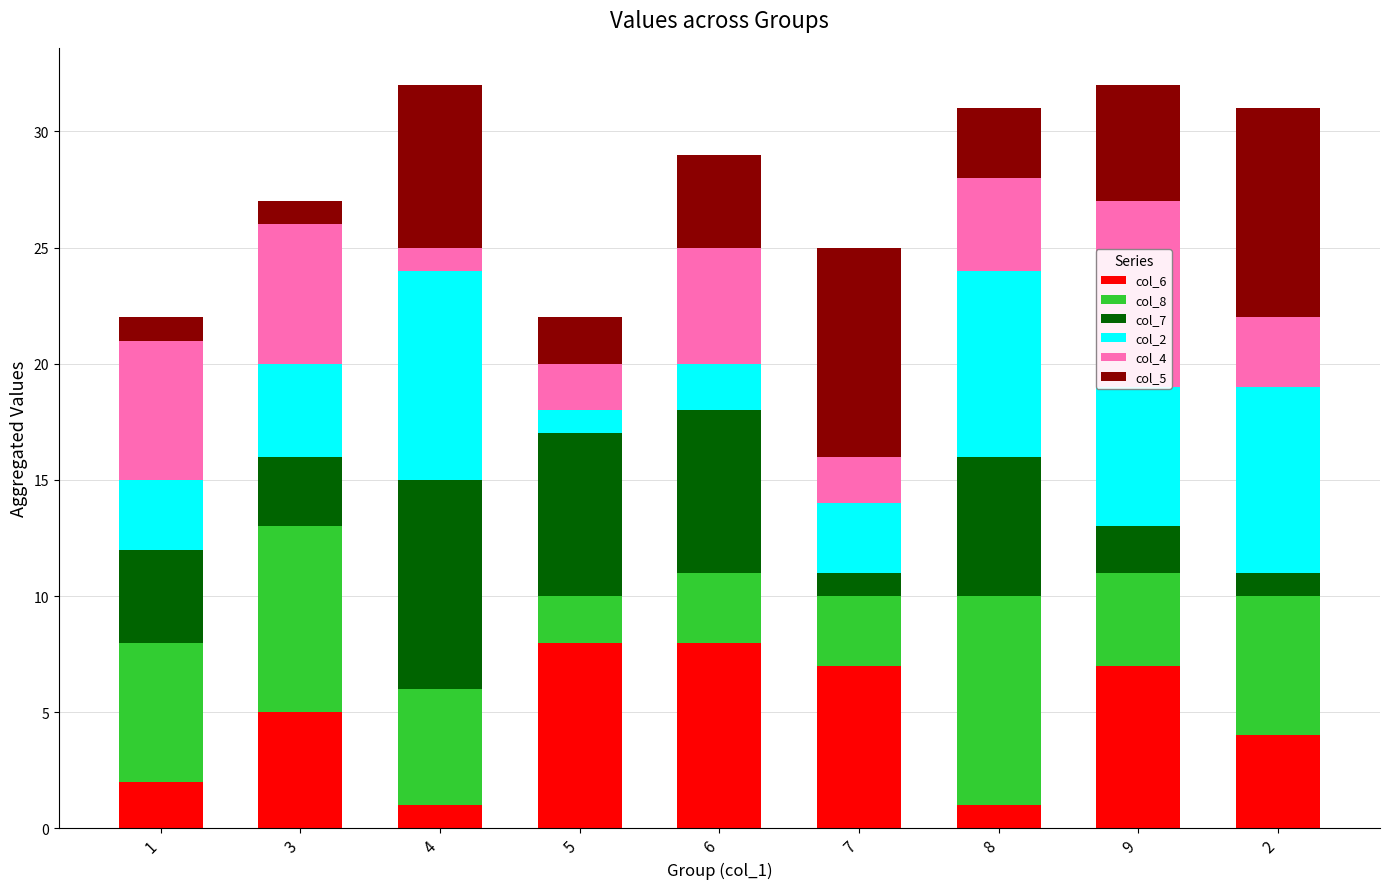

The col_6 series shows 1 at 8. True or false?

True